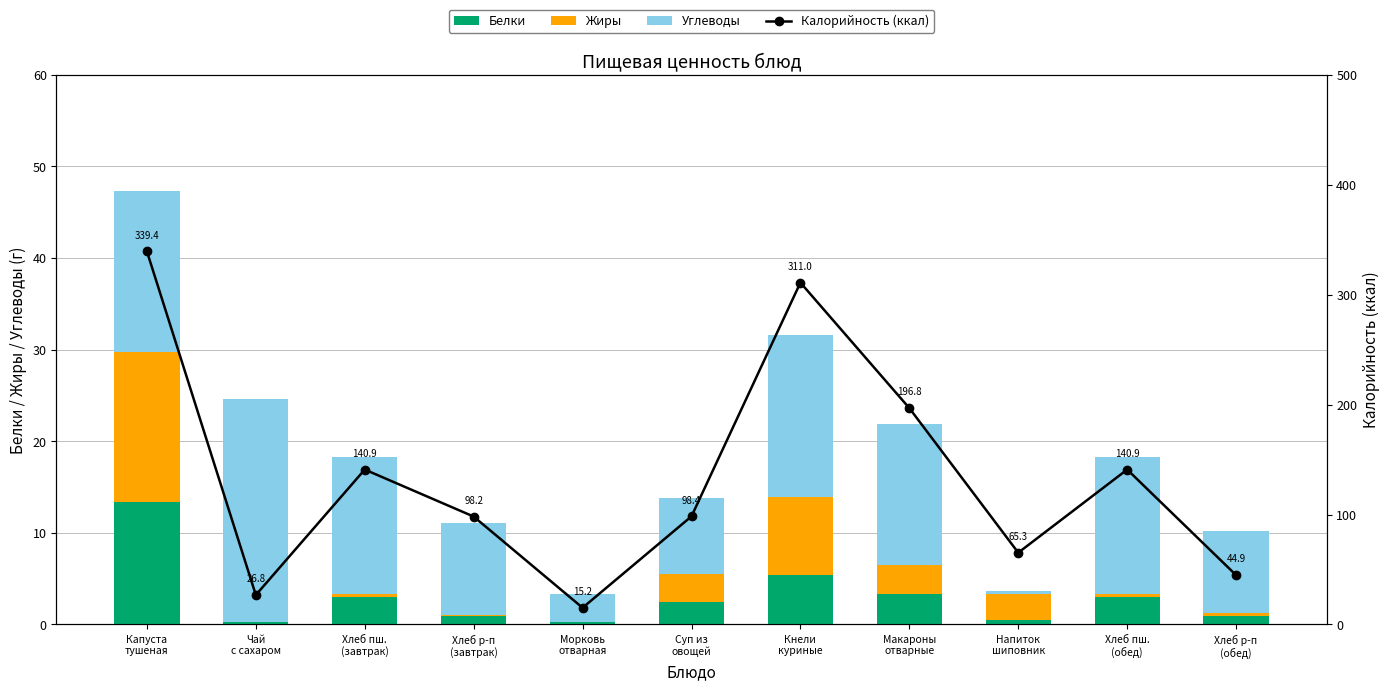

Reading right to left, extract all data points from this chart.

Белки: 1.0	3.0	0.5	3.3	5.4	2.4	0.3	0.9	3.0	0.3	13.3
Жиры: 0.2	0.3	2.8	3.2	8.5	3.1	0.0	0.1	0.3	0.1	16.4
Углеводы: 9.0	14.9	0.3	15.4	17.7	8.3	3.0	10.0	14.9	24.2	17.6
Калорийность (ккал): 44.9	140.9	65.3	196.8	311.0	98.4	15.2	98.2	140.9	26.8	339.4